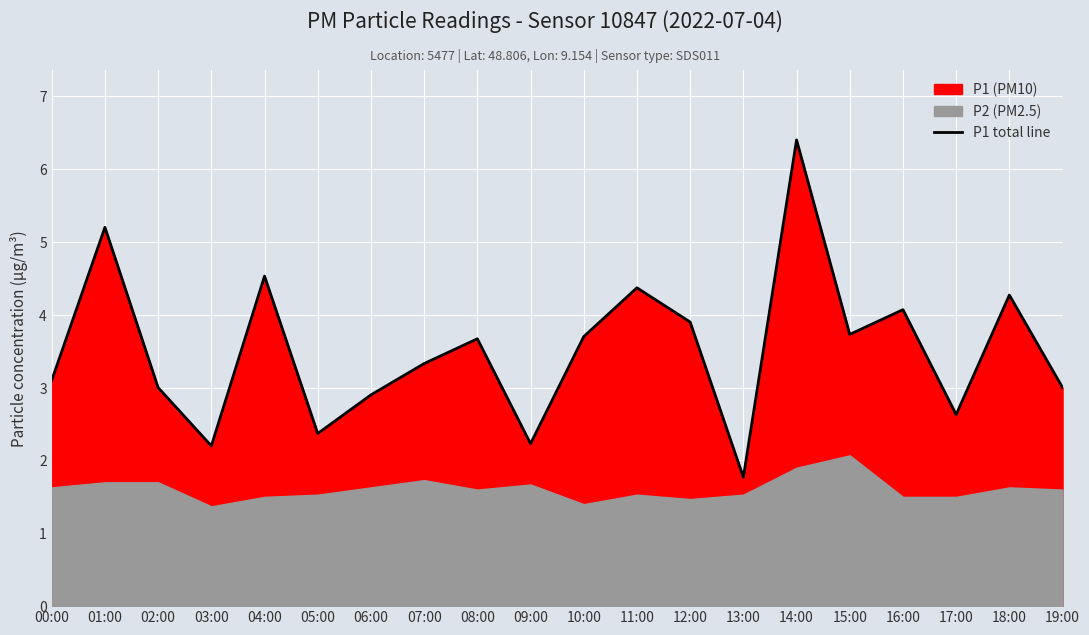

At which label does the data first exceed 3?

00:00